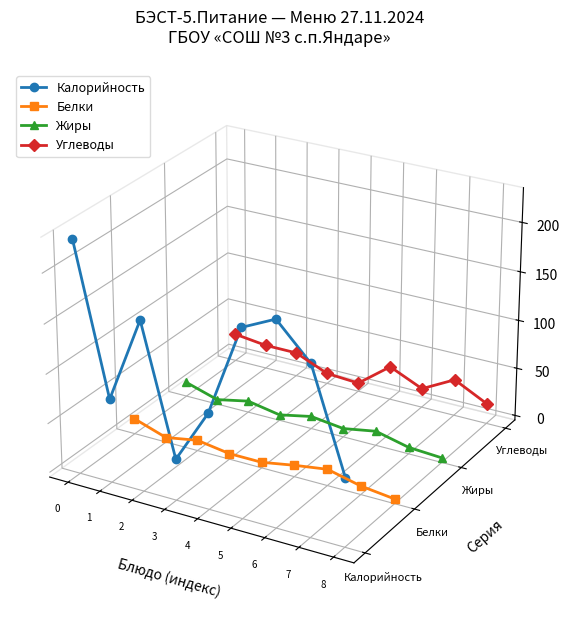

Rank the series at 3 from lowest to highest value.

Калорийность, Белки, Жиры, Углеводы